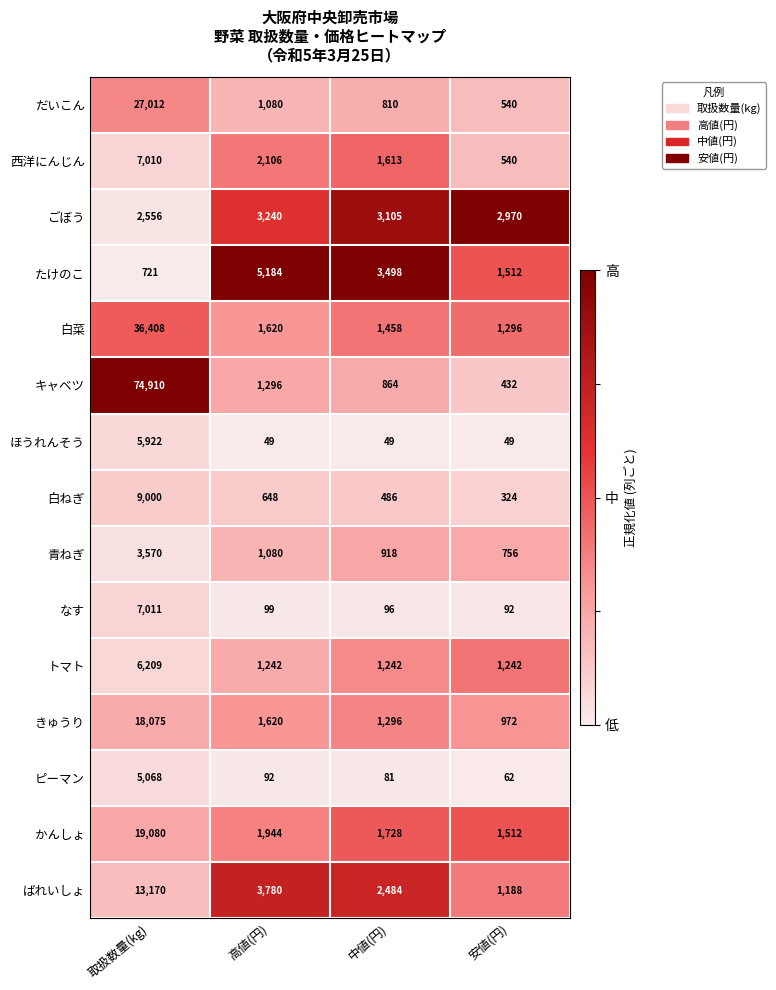

Is it true that かんしょ equals 33668 at 取扱数量(kg)?

False